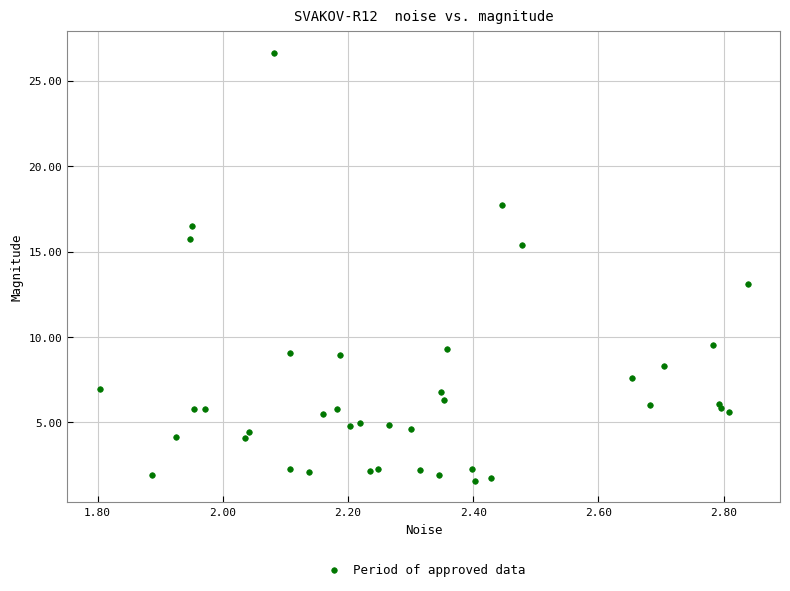

What Y value in the scatter plot is closest to 14?

13.1